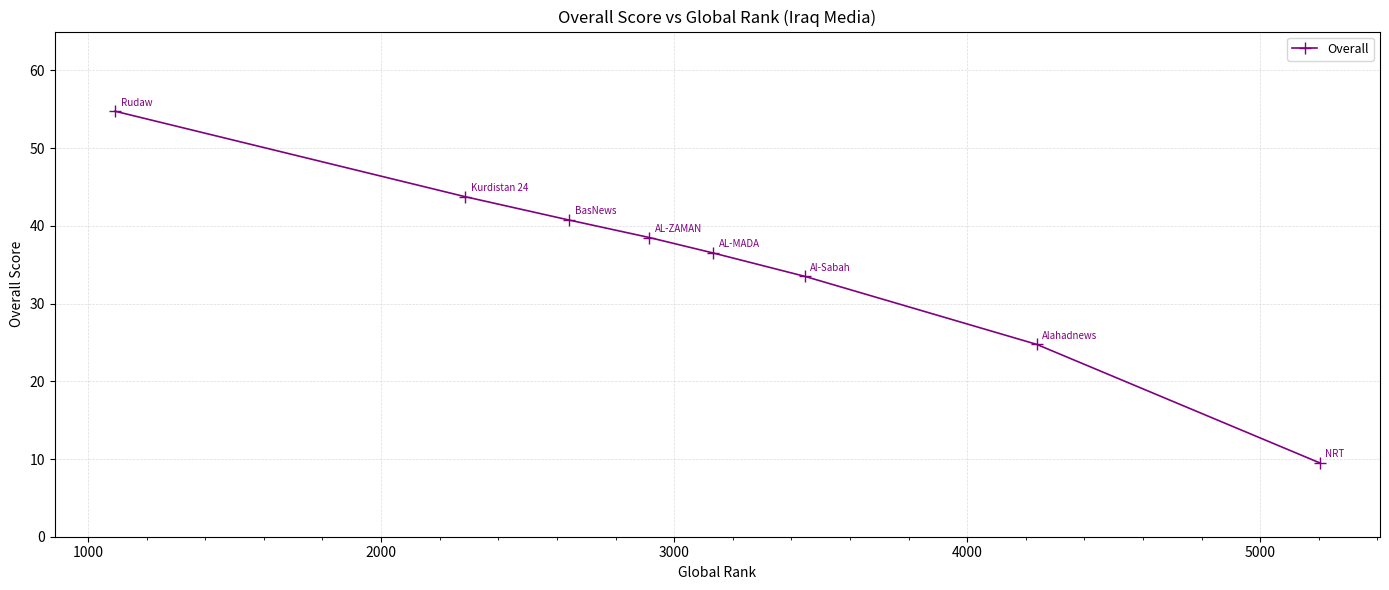

What is the sum of all values?

282.0